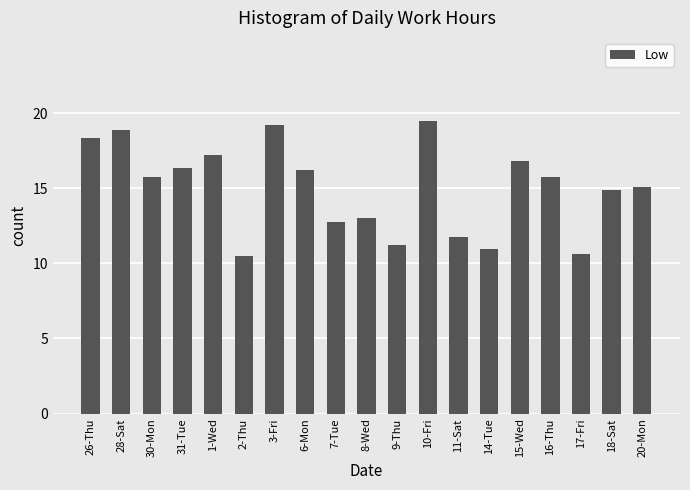

How many series are shown in this chart?

1